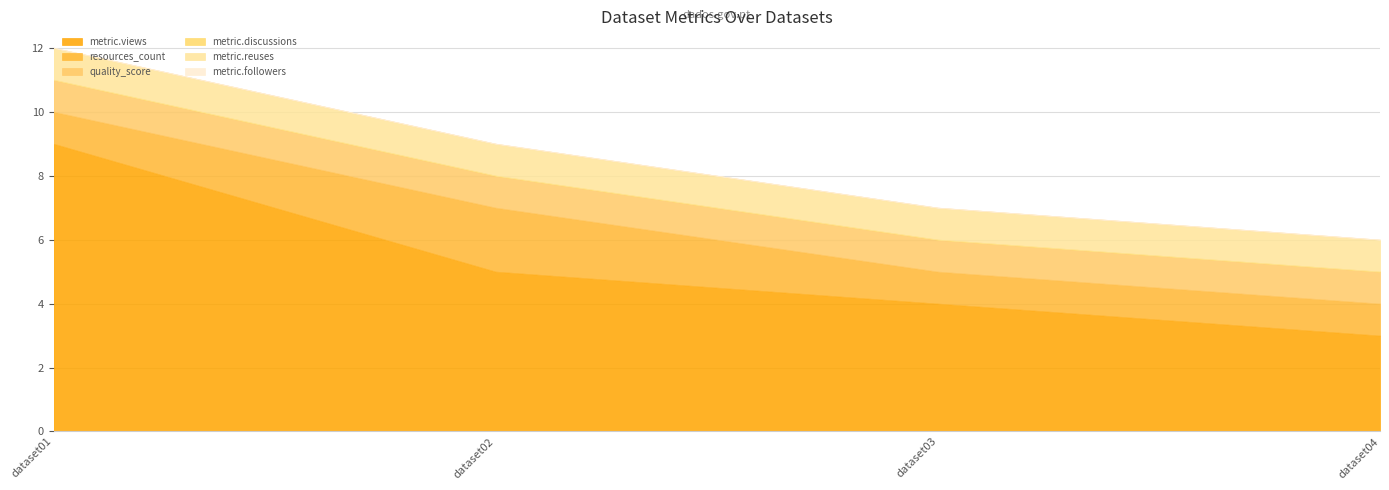

True or false: resources_count and quality_score cross at least once.

False